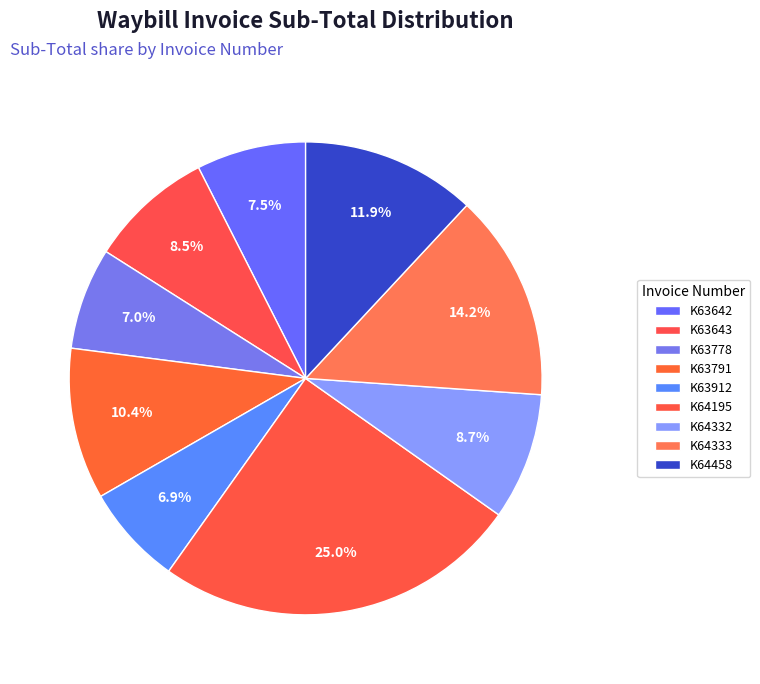

To the nearest percent, what percentage of the pie is K64458?

12%